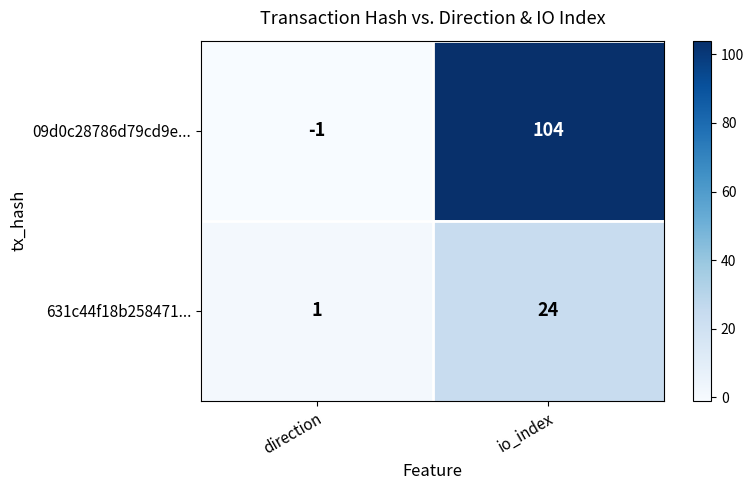

Reading left to right, what are all the values shown in this chart?

09d0c28786d79cd9e...: direction=-1	io_index=104
631c44f18b258471...: direction=1	io_index=24